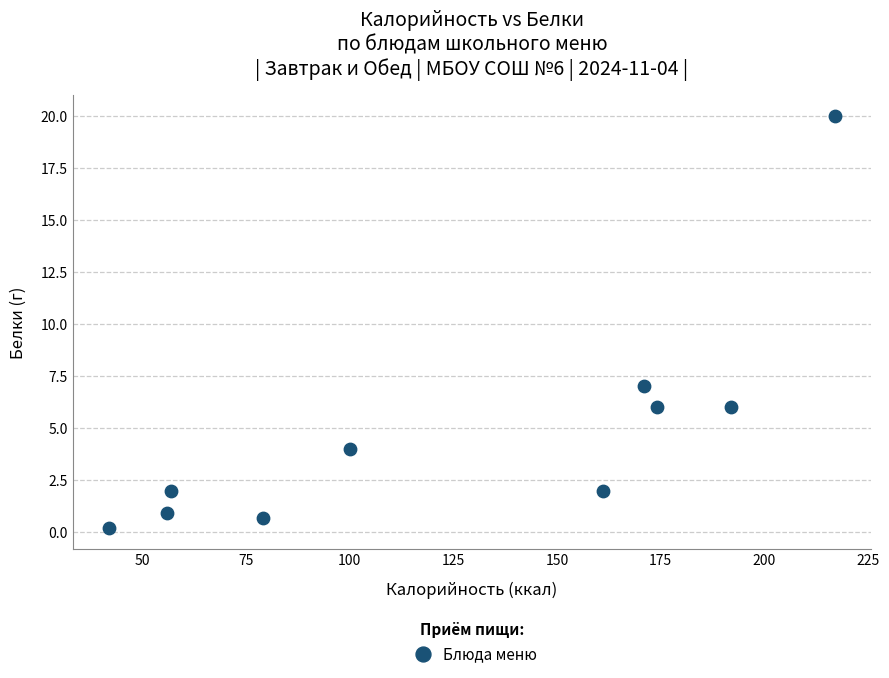

What Y value in the scatter plot is closest to 10?

7.0